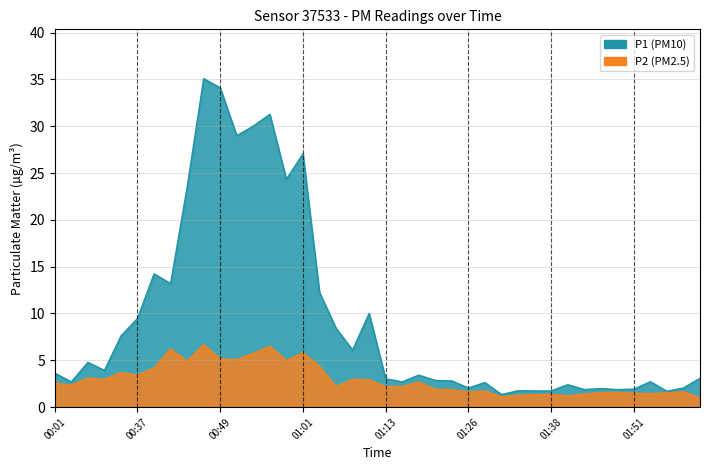

What is the maximum value for P1?

35.1